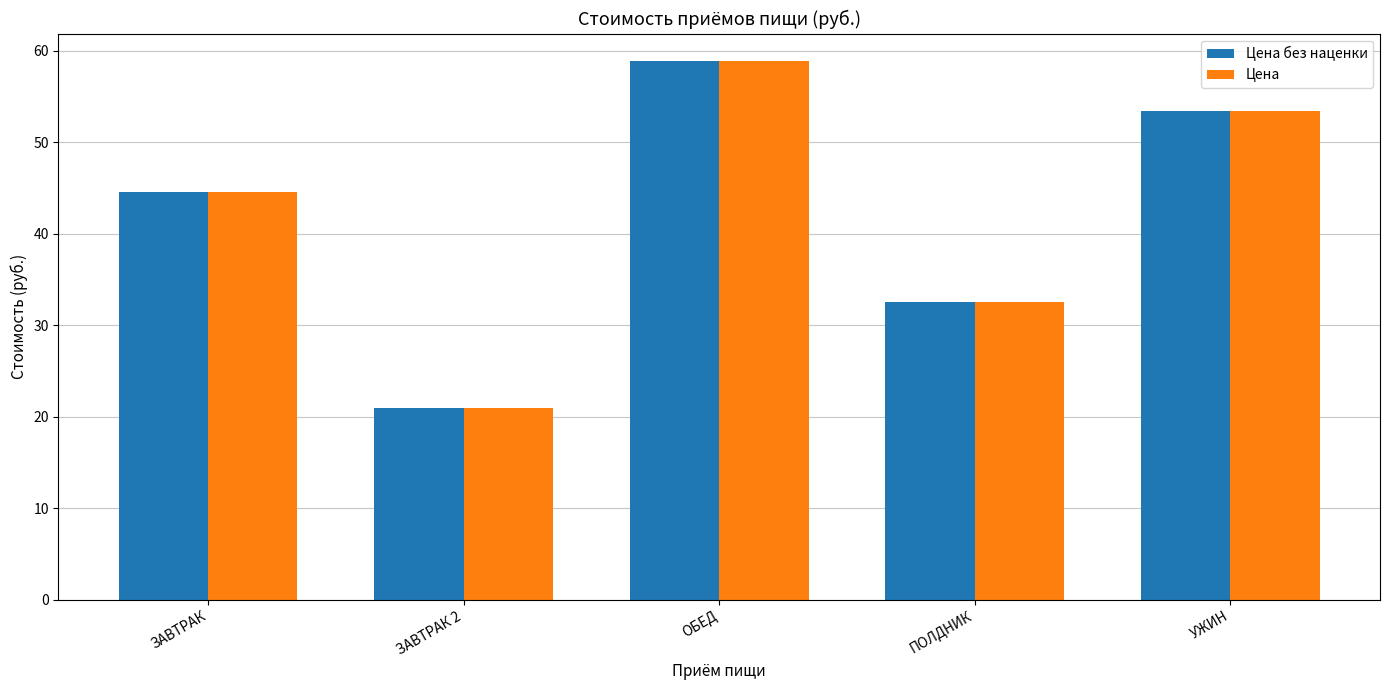

What is the sum of the Цена без наценки values at ЗАВТРАК and ЗАВТРАК 2?

65.6